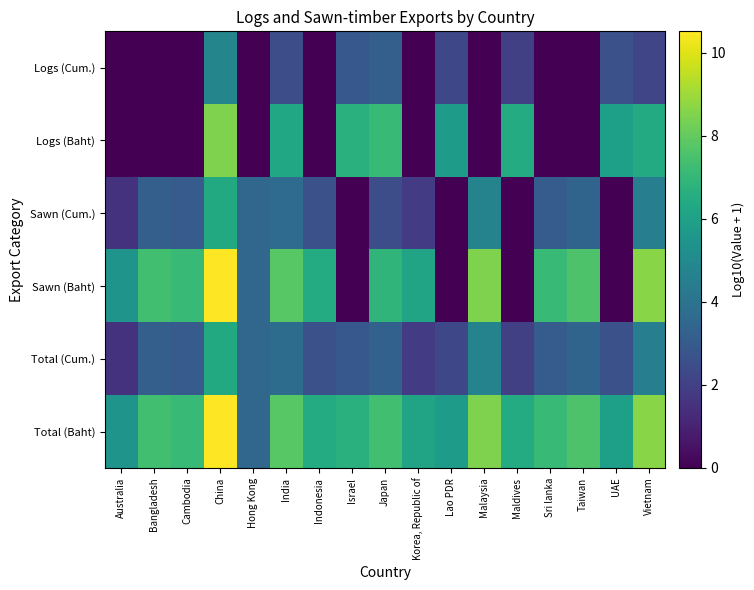

What is the spread (max minus min) of values at UAE?

5.9